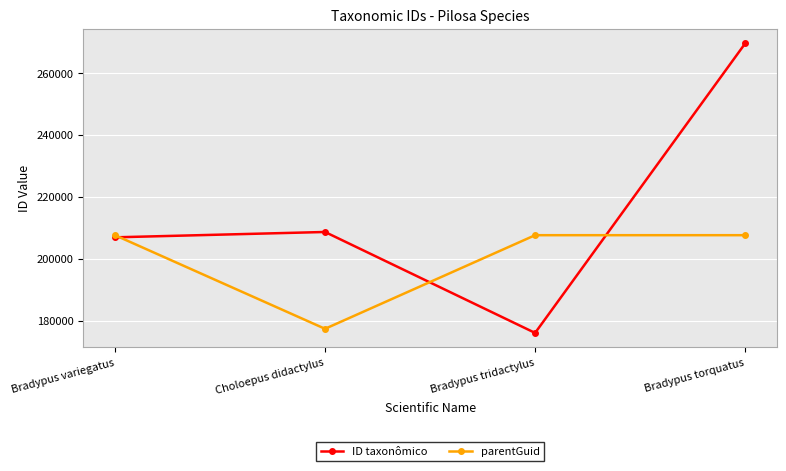

Reading left to right, extract all data points from this chart.

ID taxonômico: 206961	208688	176064	269621
parentGuid: 207651	177396	207651	207651